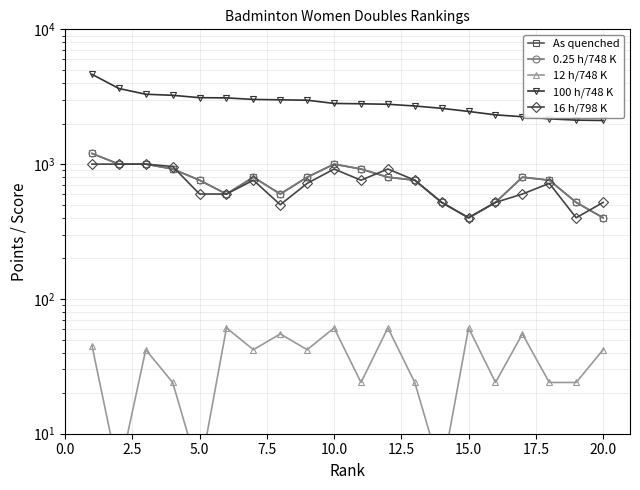

What is the value of the 12 h/748 K point at the 12th from the left?

61